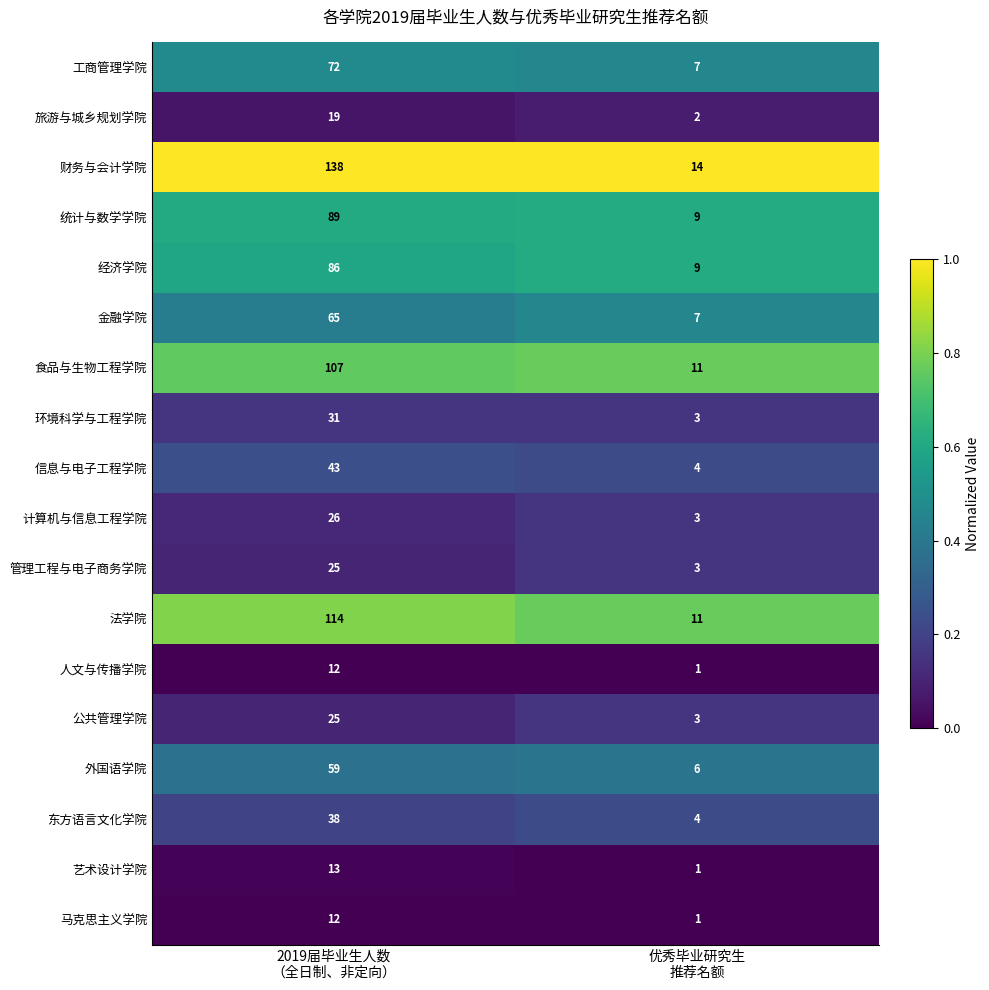

What is the sum of all 统计与数学学院 values?

98